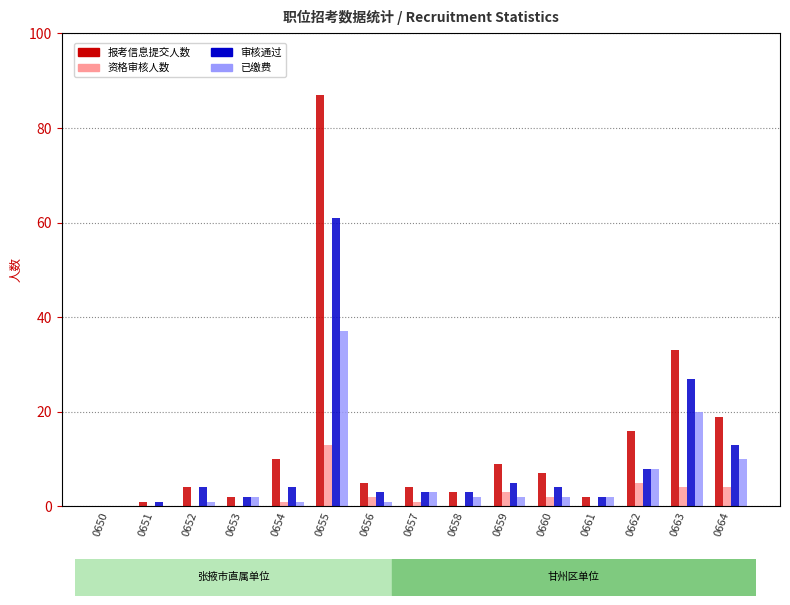

How many positive values does the 报考信息提交人数 series have?

14